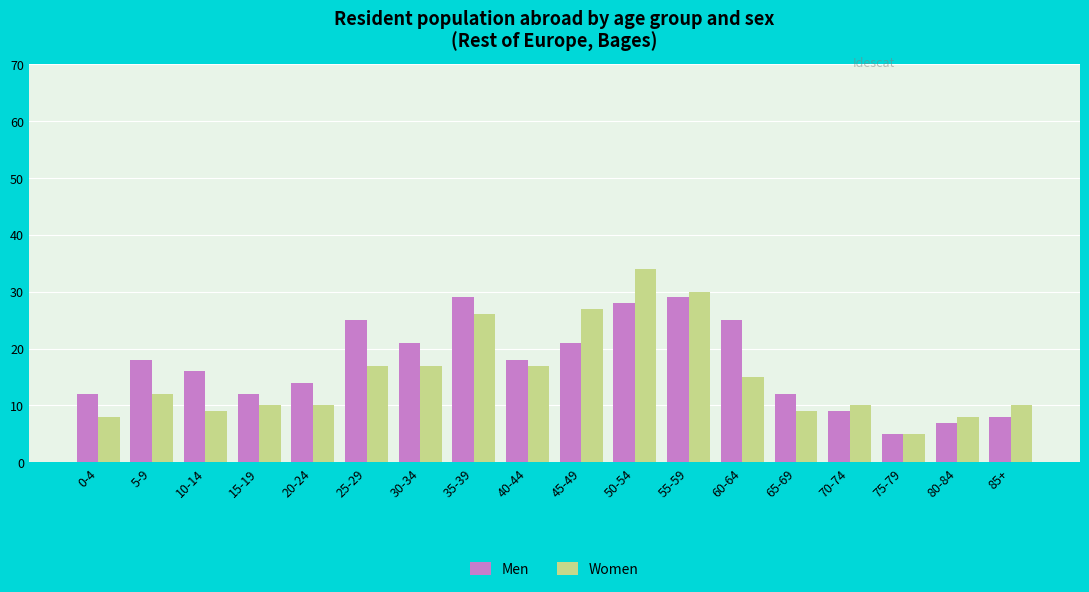

What is the average value of the Women series?

15